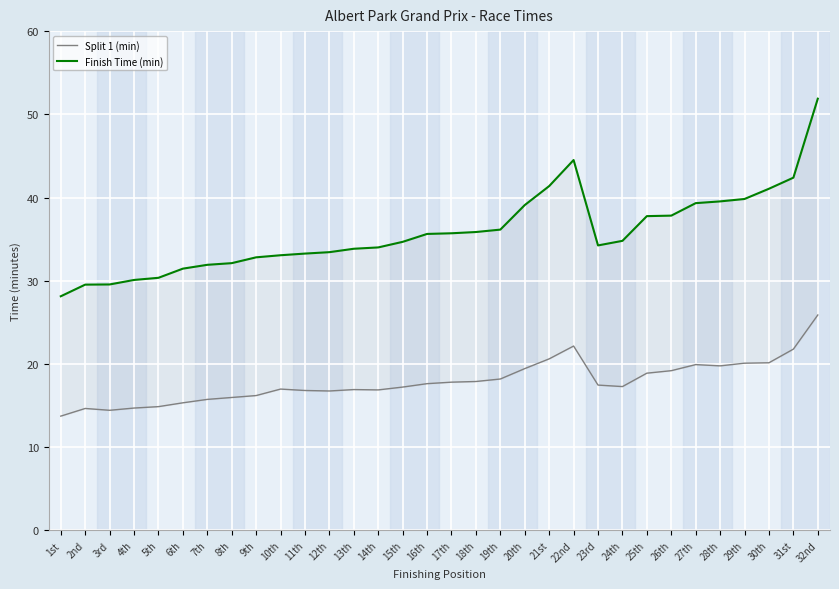

How many values in the Split 1 (min) series are below 17?

14